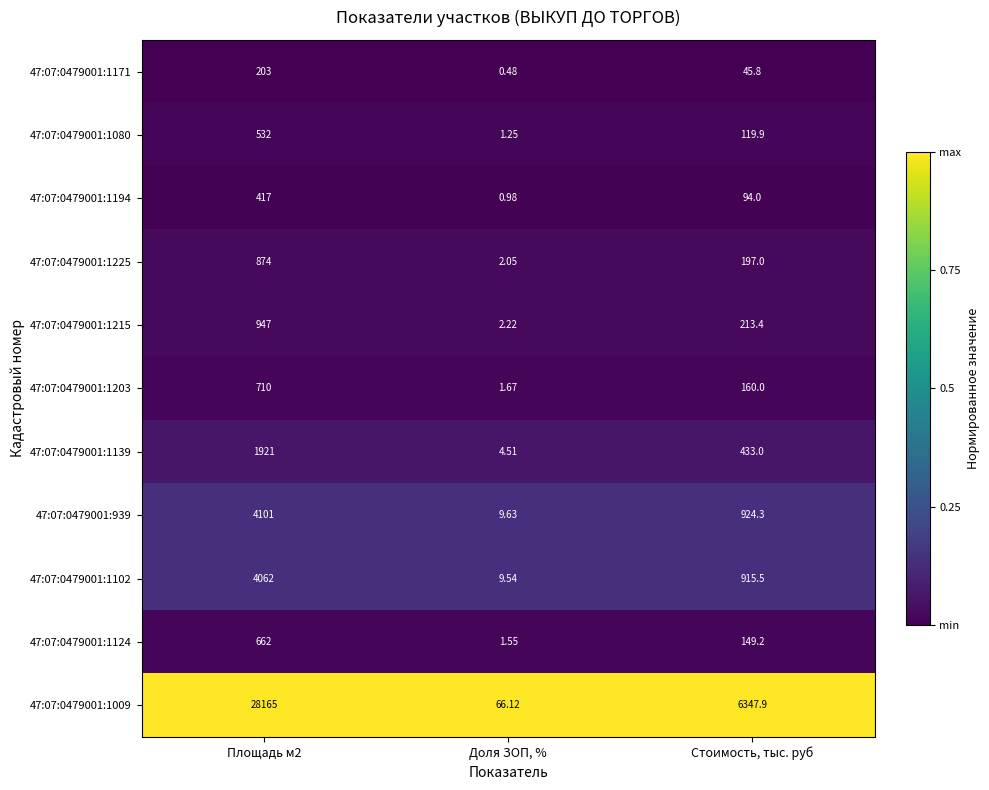

Is the value of 47:07:0479001:1203 at Стоимость, тыс. руб greater than the value of 47:07:0479001:1124 at Стоимость, тыс. руб?

Yes